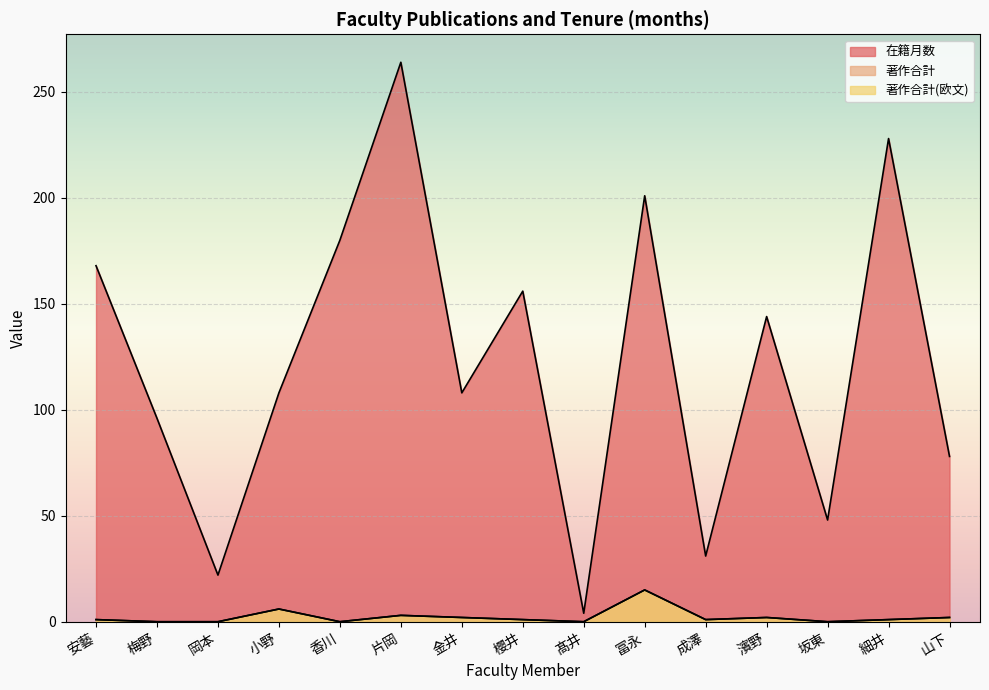

At which category is the sum across all series the highest?

片岡